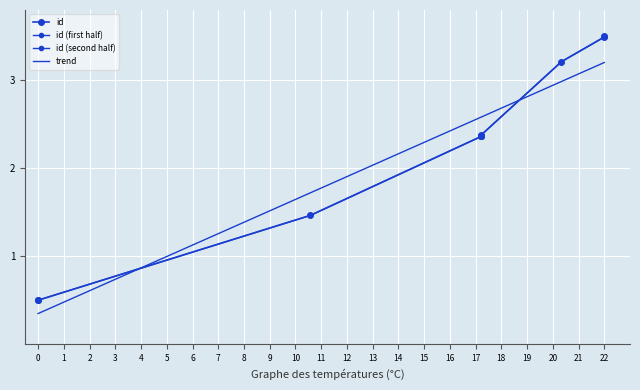

Reading right to left, what are all the values shown in this chart?

3.5	3.5	3.2	2.4	2.4	2.4	2.4	1.5	0.5	0.5